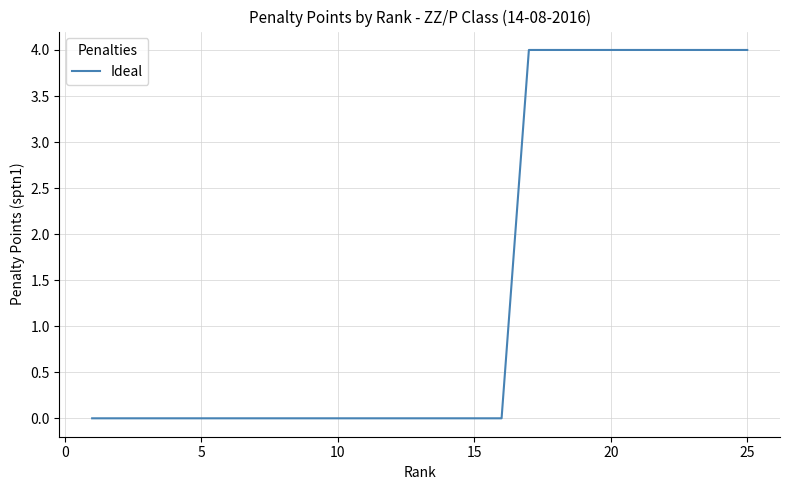

Reading left to right, what are all the values shown in this chart?

0	0	0	0	0	0	0	0	0	0	0	0	0	0	0	0	4	4	4	4	4	4	4	4	4